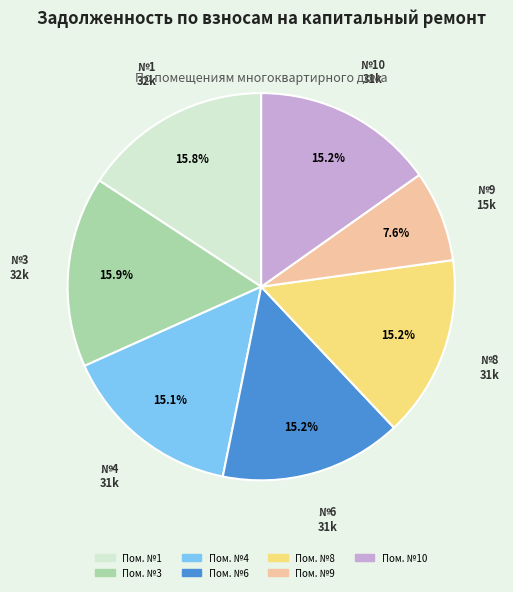

To the nearest percent, what is the difference between the largest and smallest slice percentages?

8%